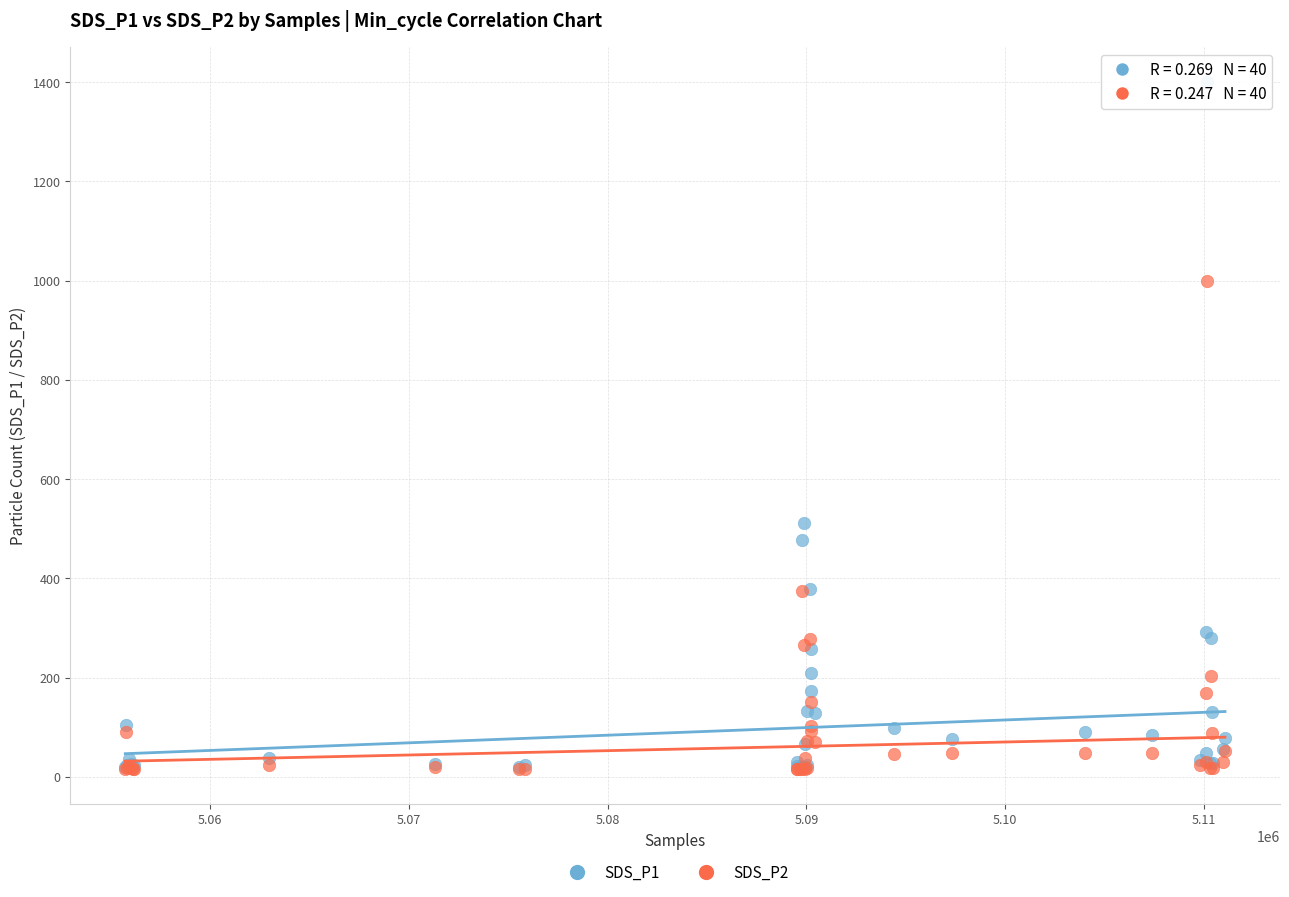

Across all series, what Y value is closest to 707?

511.0